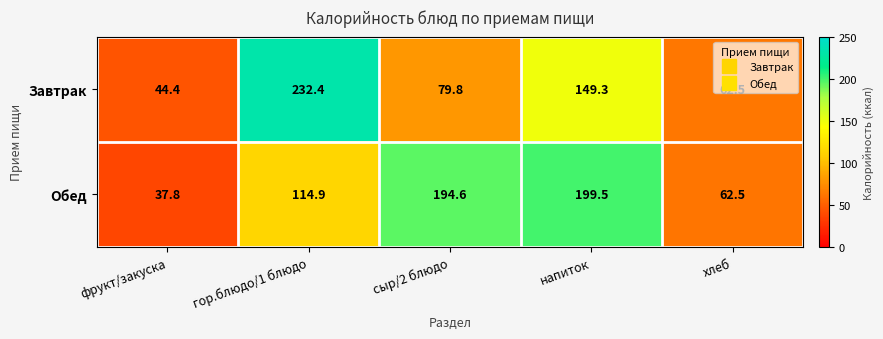

Rank the categories by Завтрак value from lowest to highest.

фрукт/закуска, хлеб, сыр/2 блюдо, напиток, гор.блюдо/1 блюдо